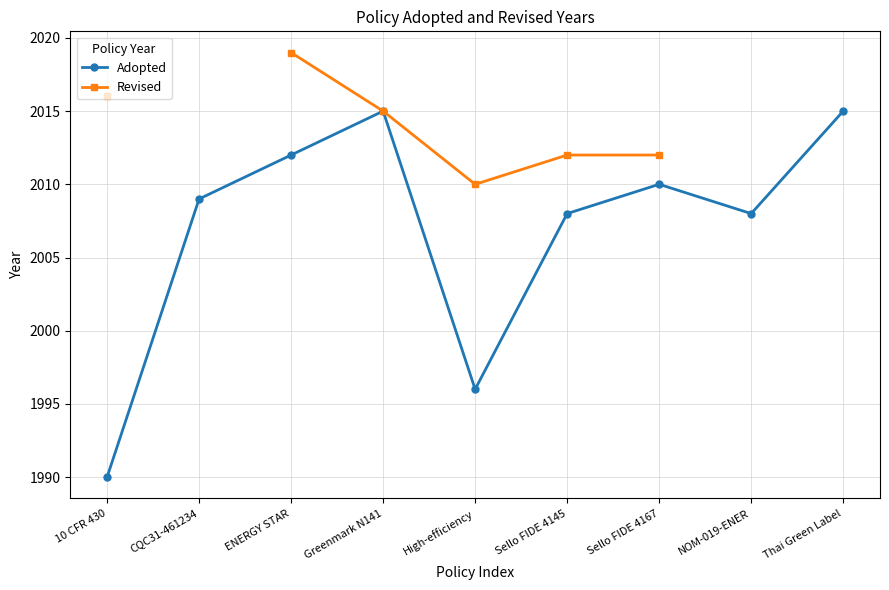

Which series has the widest spread of values?

Adopted